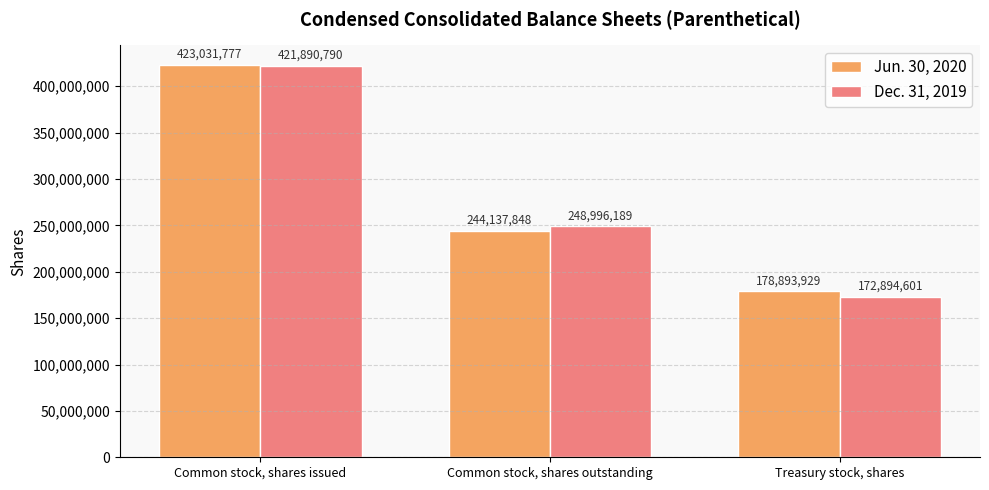

Rank the series by their maximum value, from lowest to highest.

Dec. 31, 2019, Jun. 30, 2020